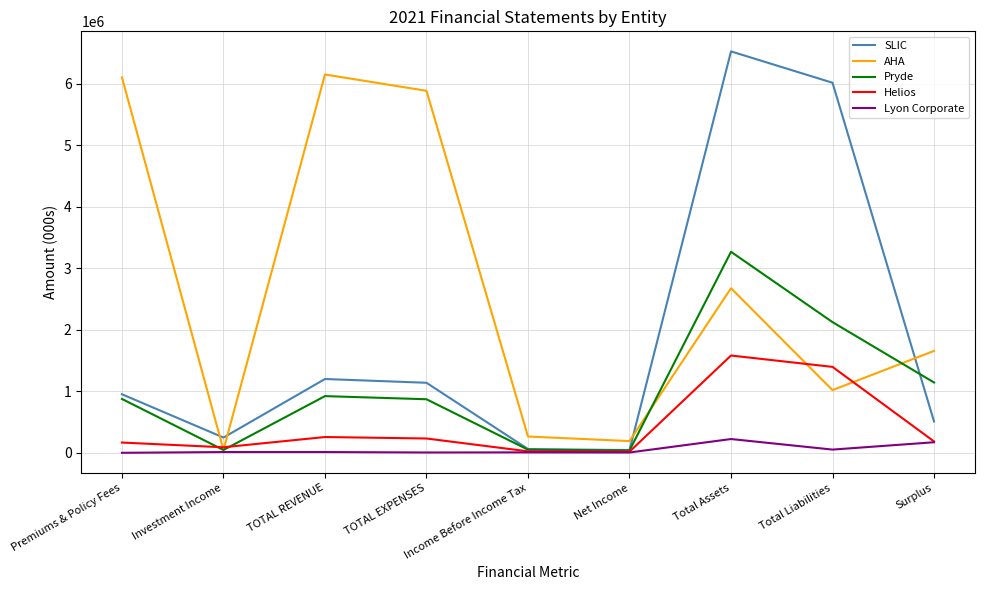

Does the chart display data point markers on the line(s)?

No